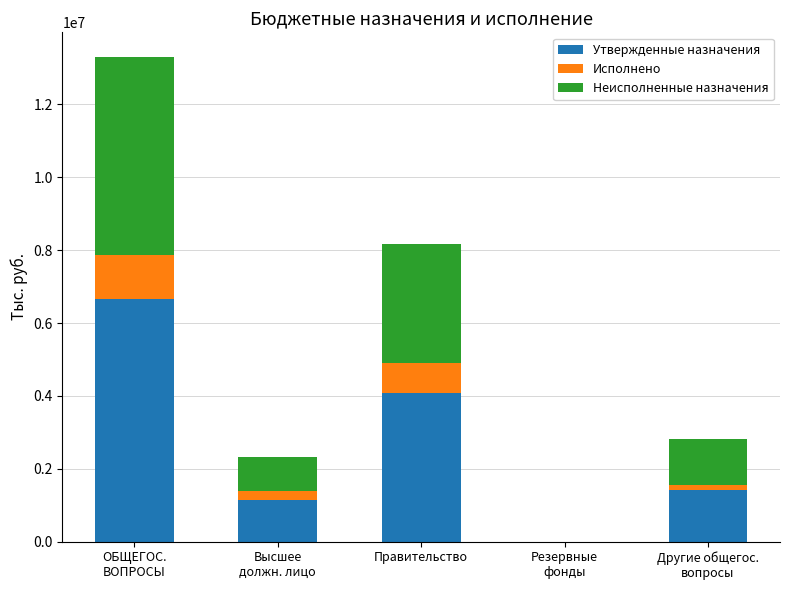

What is the maximum value for Утвержденные назначения?

6656784.0